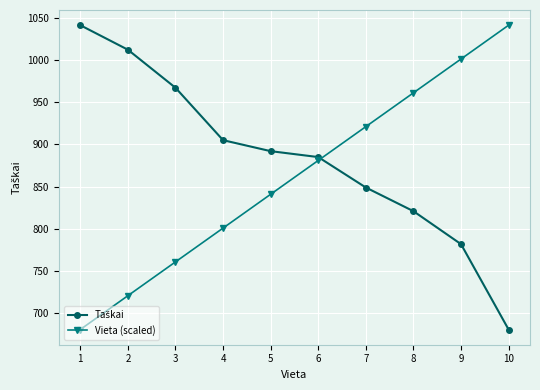

What is the spread (max minus min) of values at 4?

104